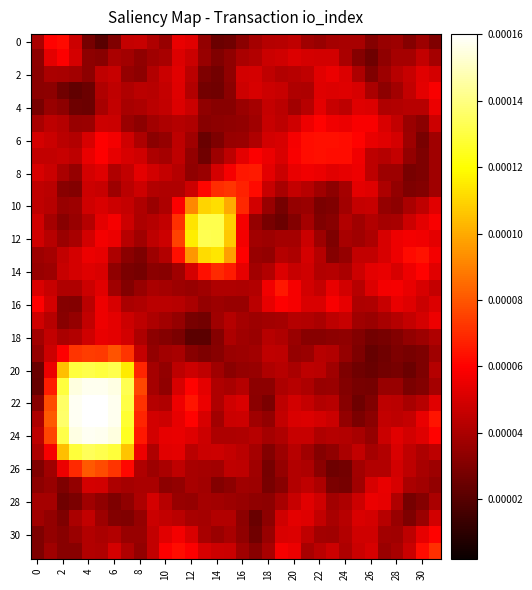

How many distinct data groups are displayed?

32